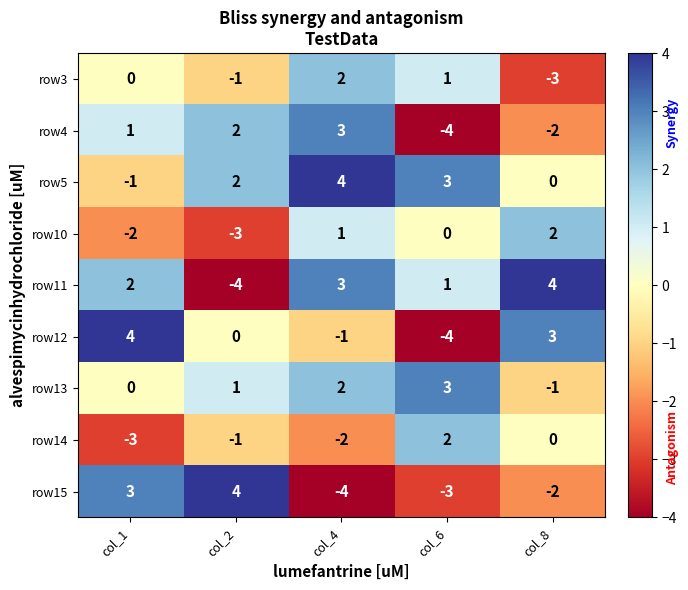

At which label does row15 reach its minimum?

col_4